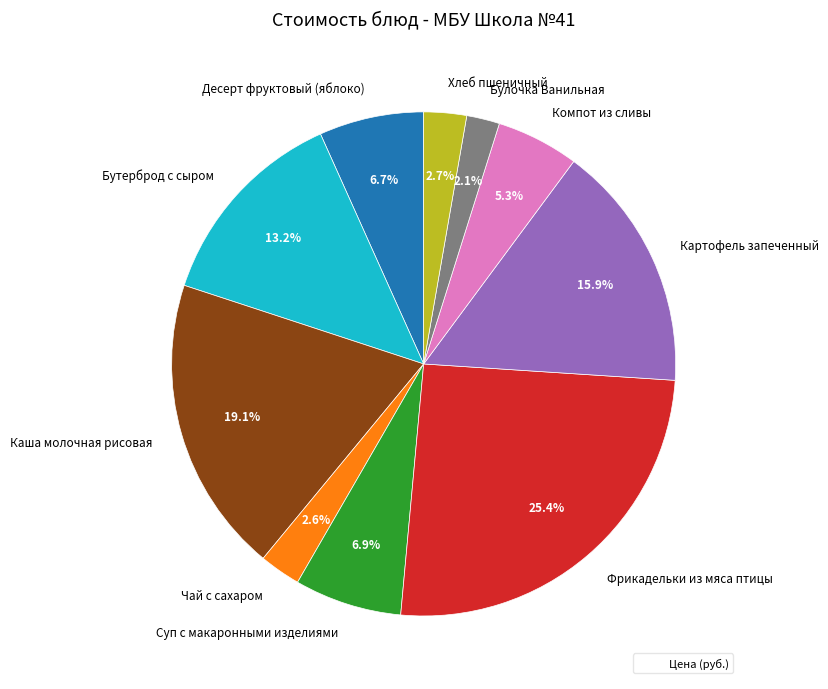

What is the largest slice in the pie chart?

Фрикадельки из мяса птицы